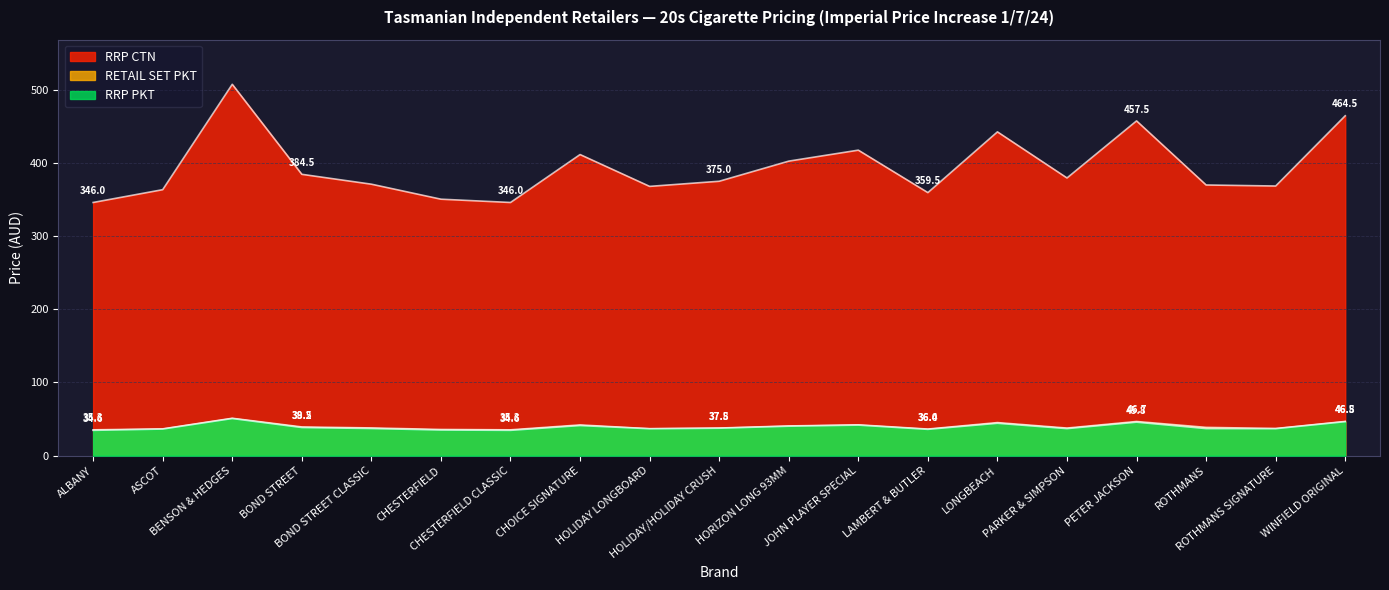

Which series has the largest total across all categories?

RRP CTN